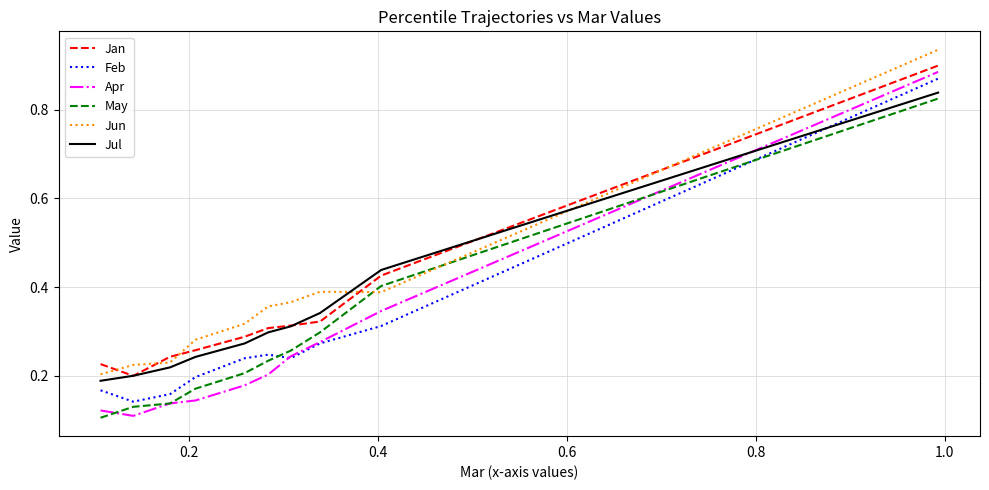

List the series in order of their peak value, lowest first.

May, Jul, Feb, Apr, Jan, Jun